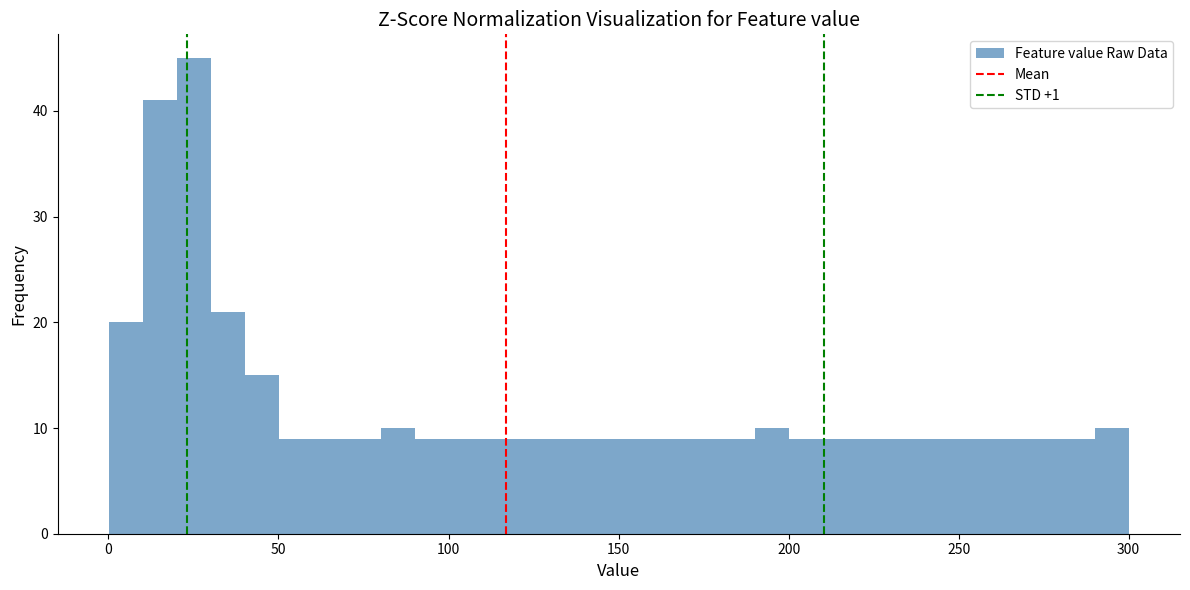

Read against the x-axis, roughly where is the centre of the tallest bar?

25